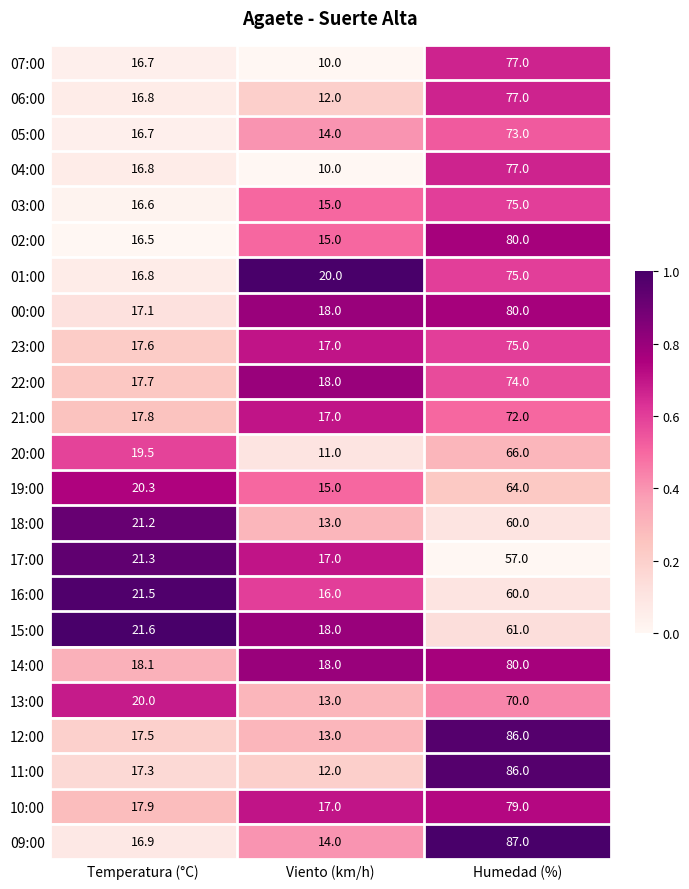

List the labels in order of 04:00 value, largest first.

Humedad (%), Temperatura (°C), Viento (km/h)